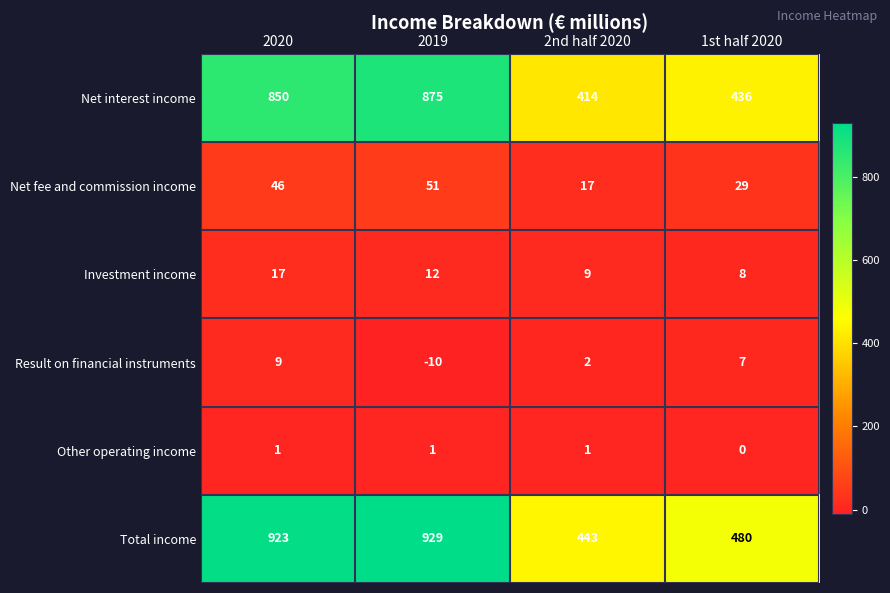

Rank the series at 2nd half 2020 from highest to lowest value.

Total income, Net interest income, Net fee and commission income, Investment income, Result on financial instruments, Other operating income